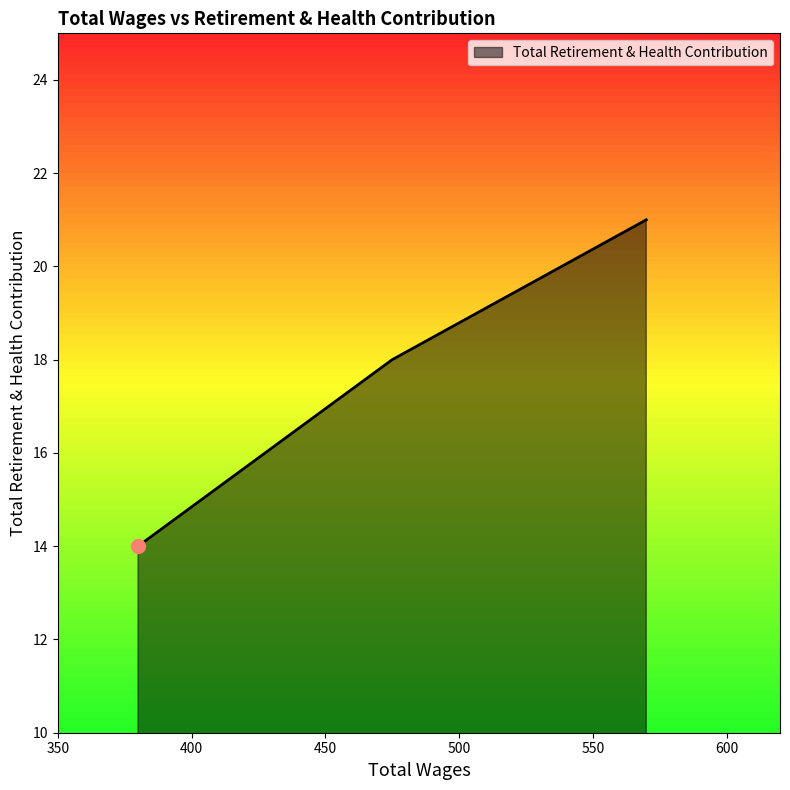

What is the maximum value shown in the chart?

21